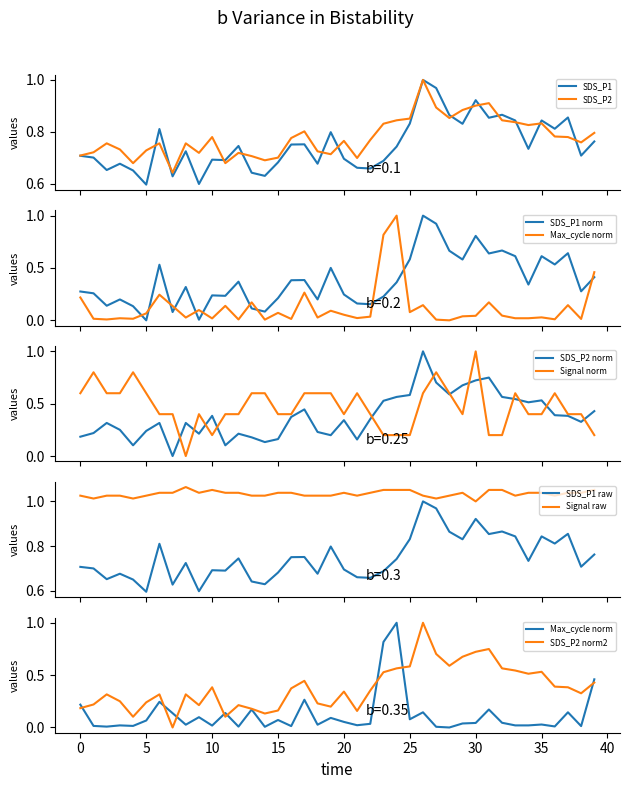

What is the average value of the SDS_P2 series?

0.8